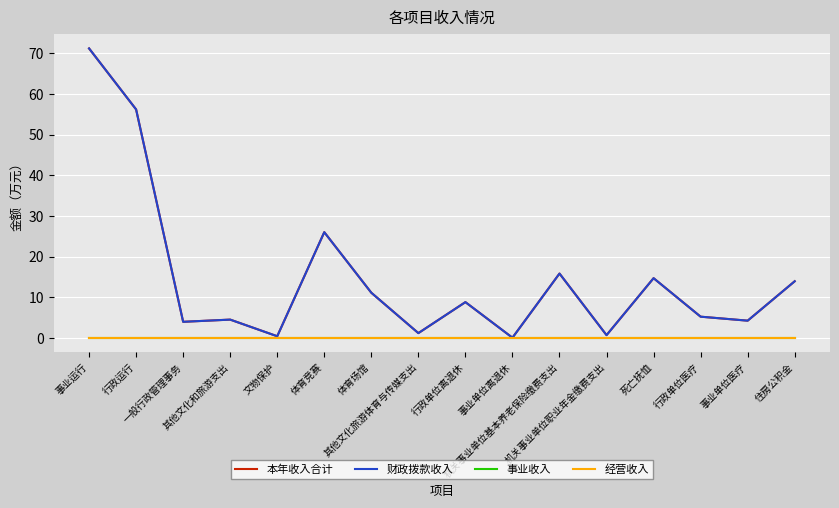

Is this an area chart (filled region under the line)?

No